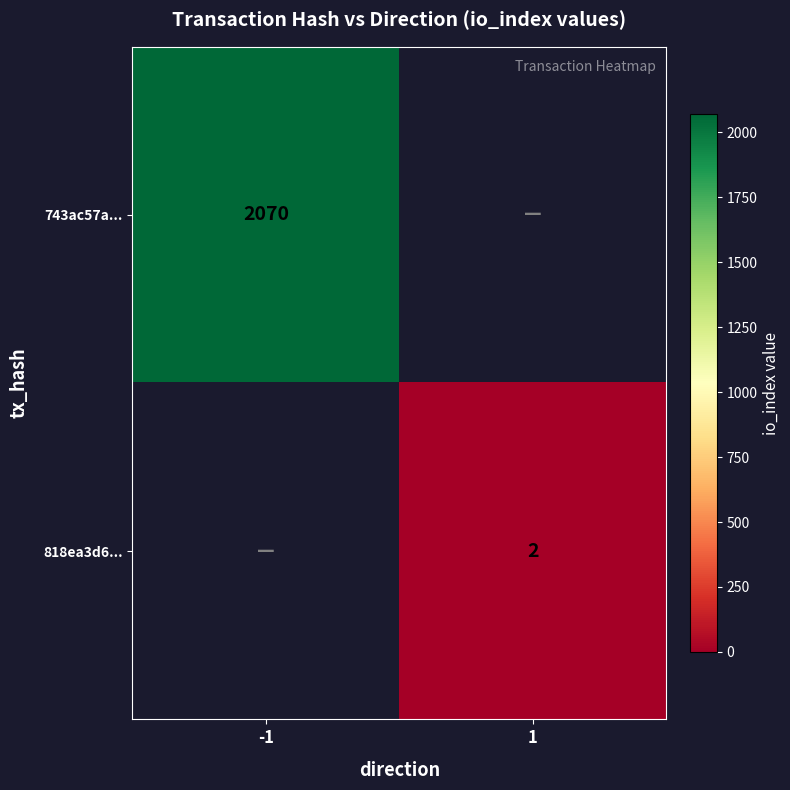

The 743ac57a... series shows 2070 at -1. True or false?

True